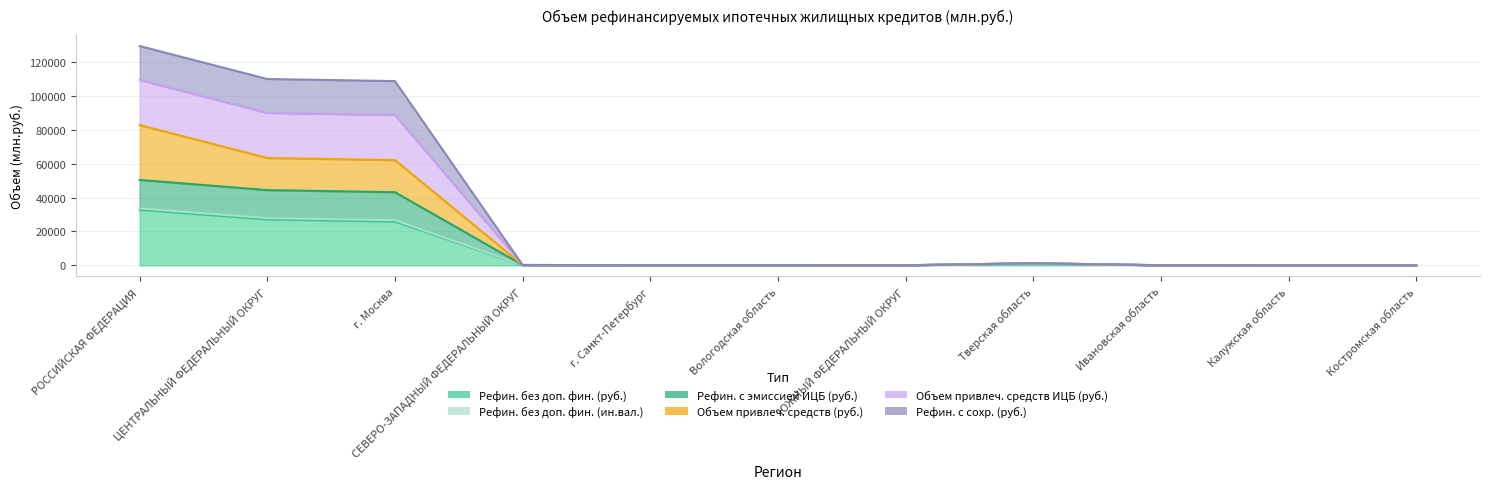

What is the total value across all series at ЮЖНЫЙ ФЕДЕРАЛЬНЫЙ ОКРУГ?

102